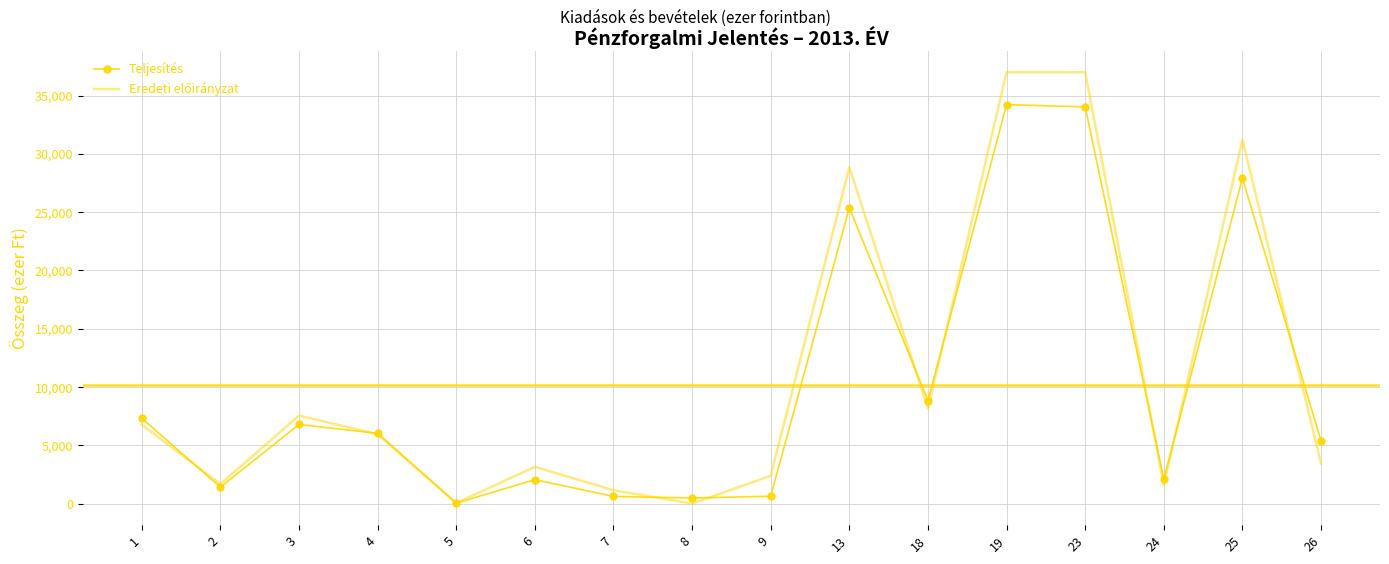

The Teljesítés series shows 818 at 6. True or false?

False